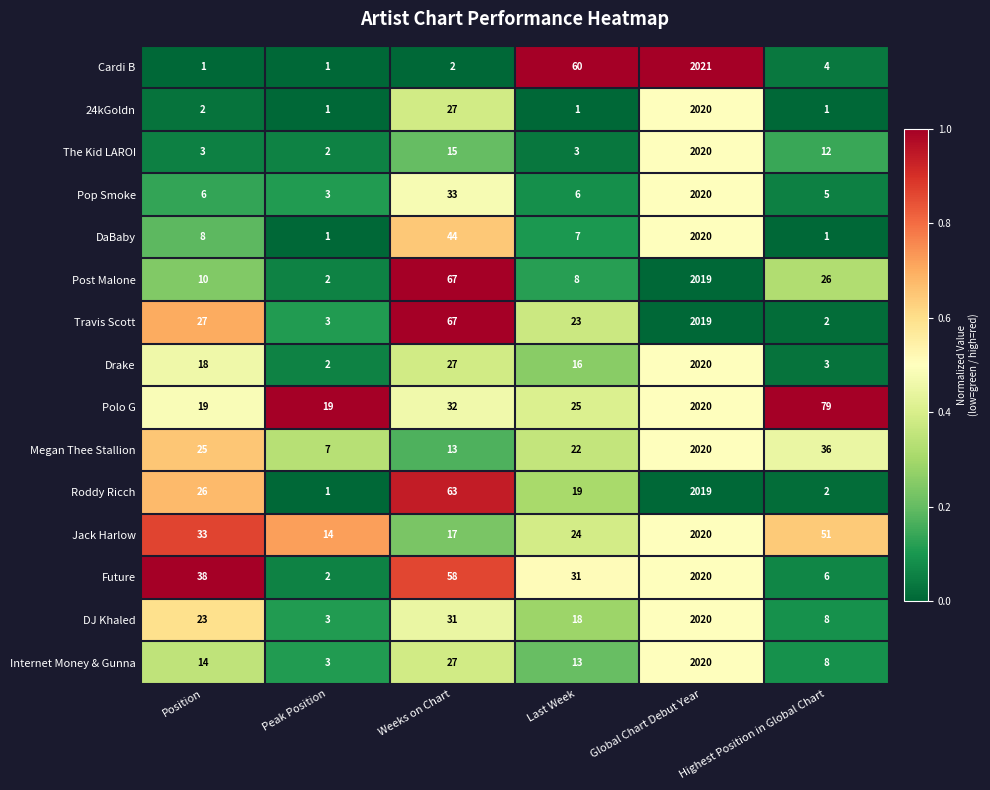

Is it true that DaBaby equals 0 at Highest Position in Global Chart?

False